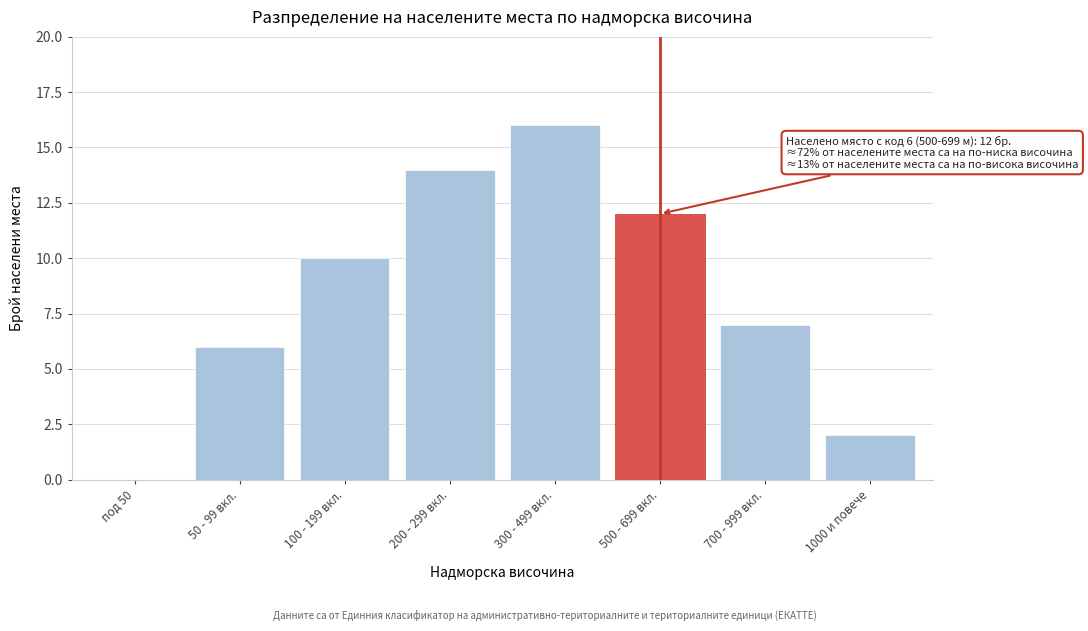

Reading left to right, transcribe all the data shown in this chart.

под 50=0	50 - 99 вкл.=6	100 - 199 вкл.=10	200 - 299 вкл.=14	300 - 499 вкл.=16	500 - 699 вкл.=12	700 - 999 вкл.=7	1000 и повече=2